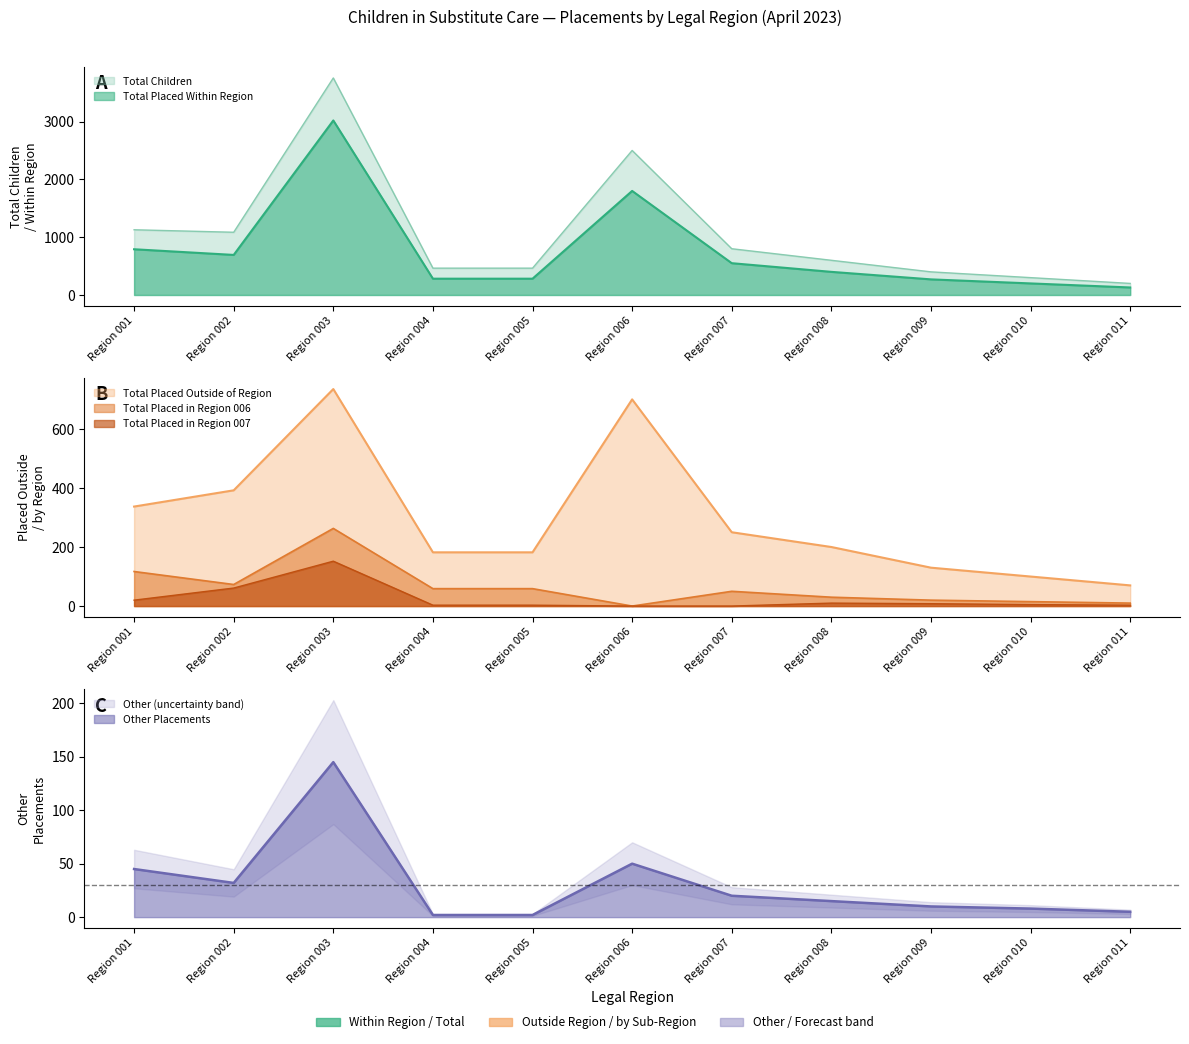

At which category does the chart reach its minimum across all series?

Region 006